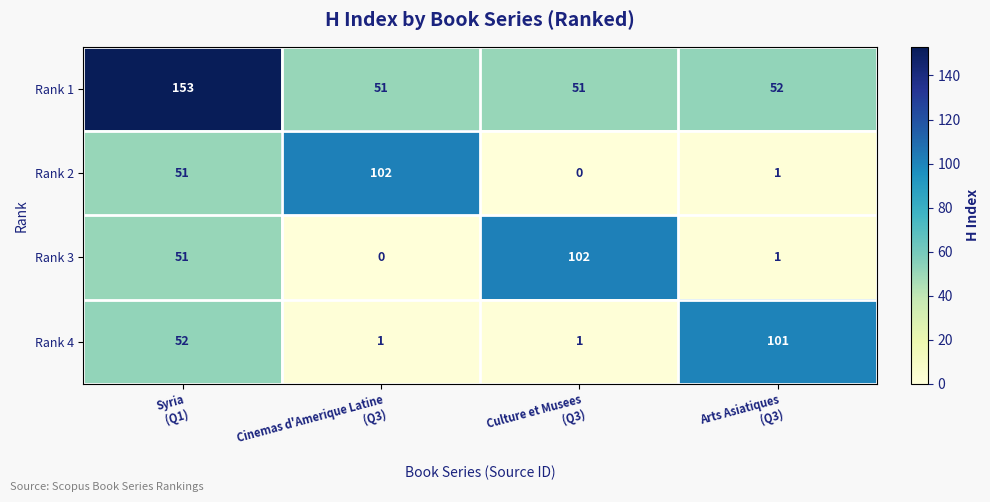

At how many categories does at least one series exceed 107?

1